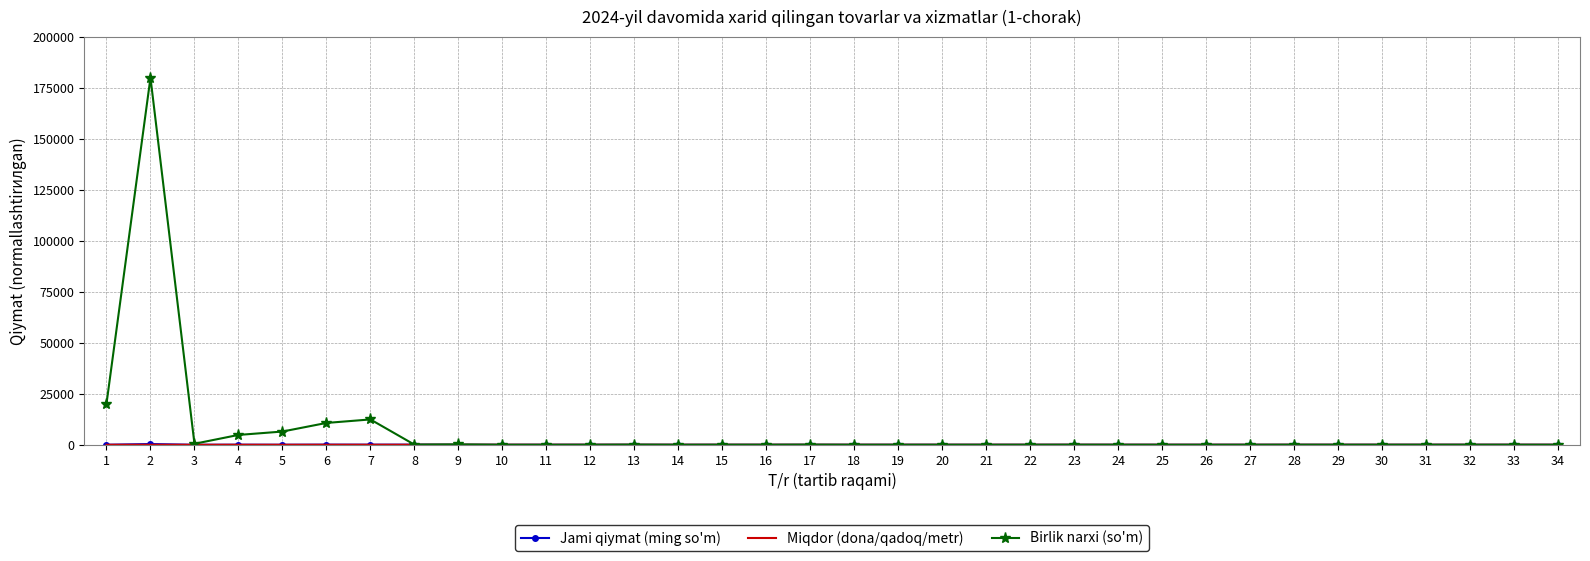

What is the maximum value shown in the chart?

180000.0